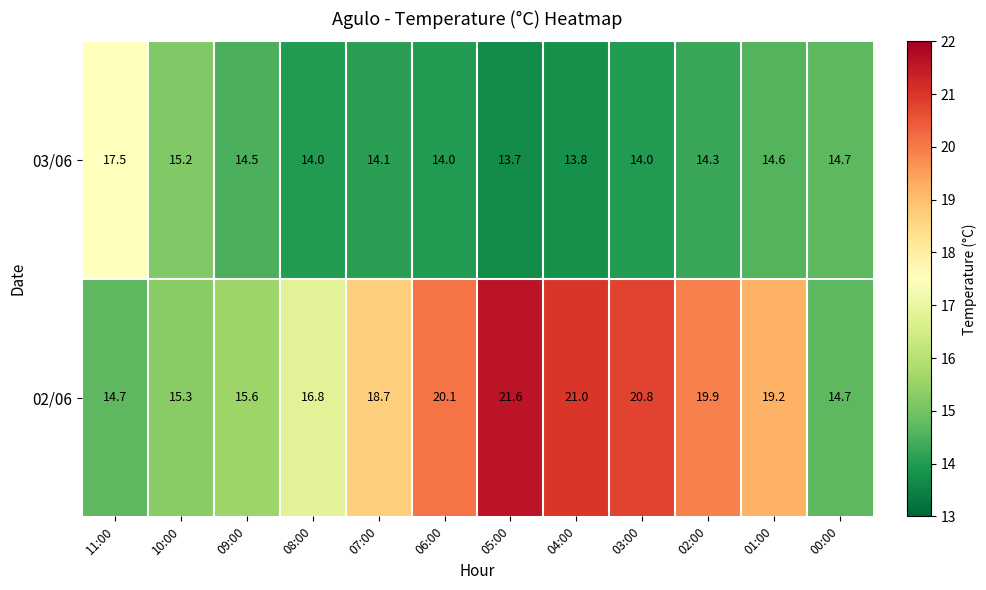

The 03/06 series shows 14.3 at 02:00. True or false?

True